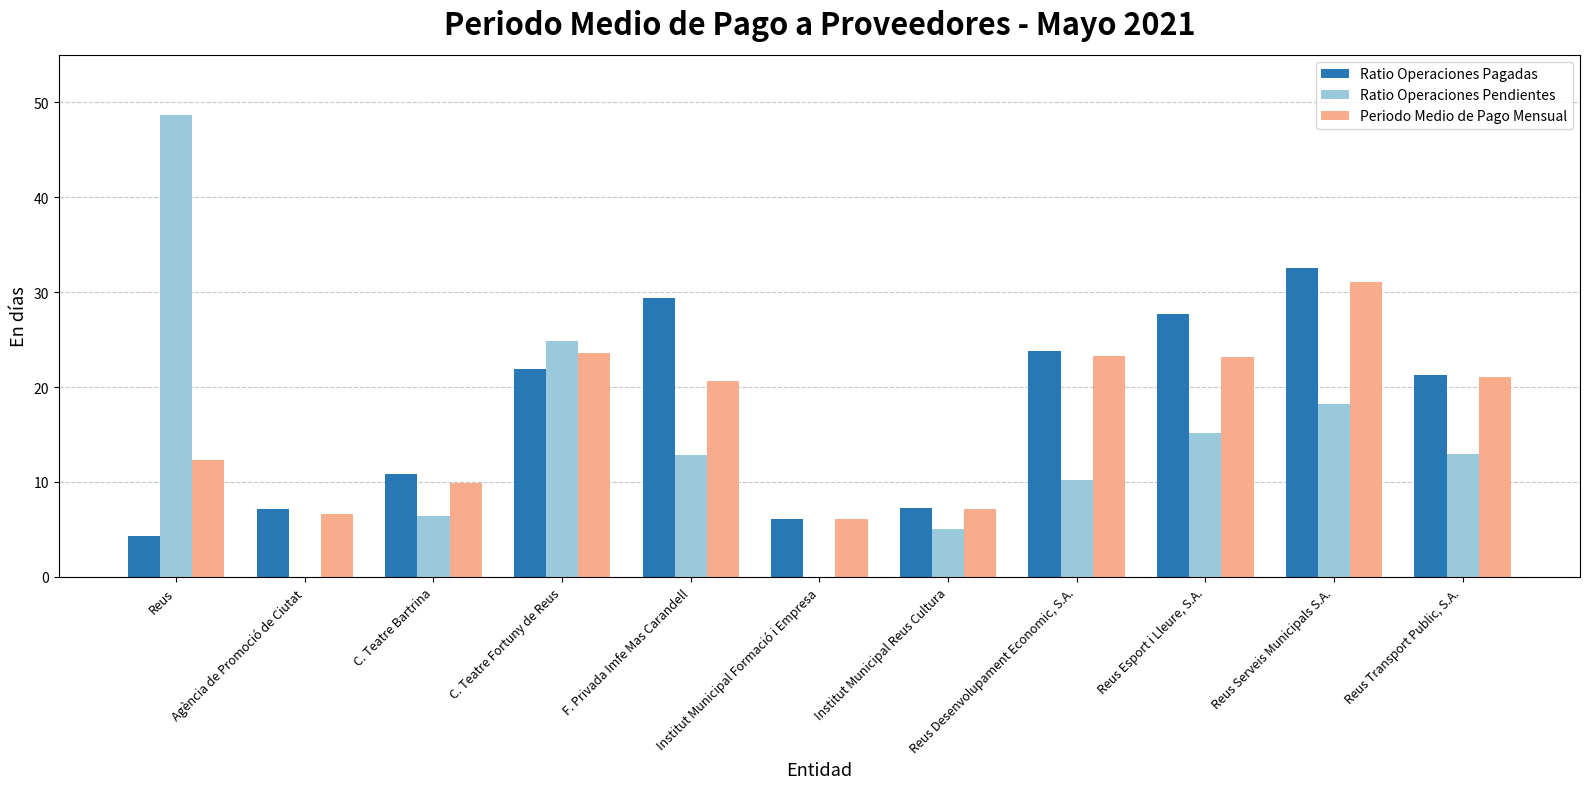

At which category is the sum across all series the highest?

Reus Serveis Municipals S.A.